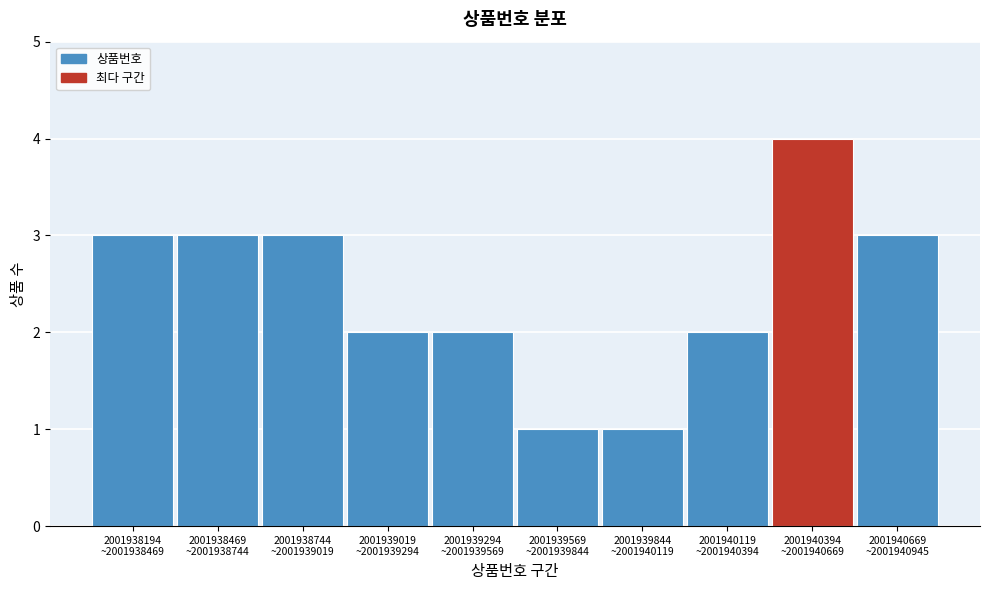

Reading right to left, transcribe all the data shown in this chart.

3	4	2	1	1	2	2	3	3	3